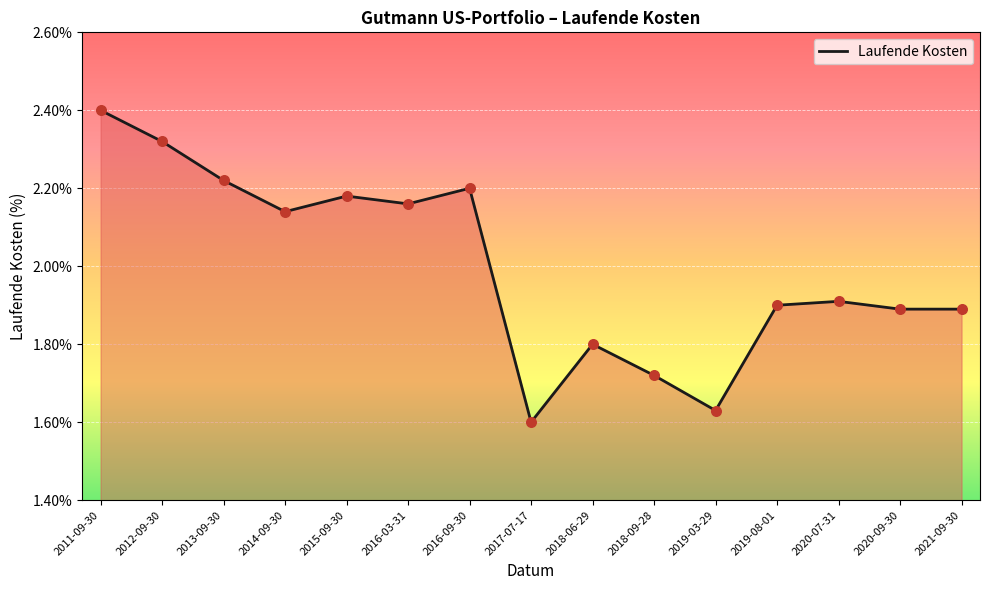

Approximately how many times larger is the value at 2012-09-30 compared to 2018-06-29?

1.3